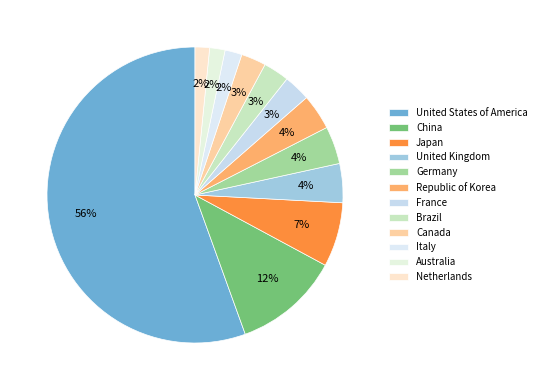

Which slice is the largest?

United States of America